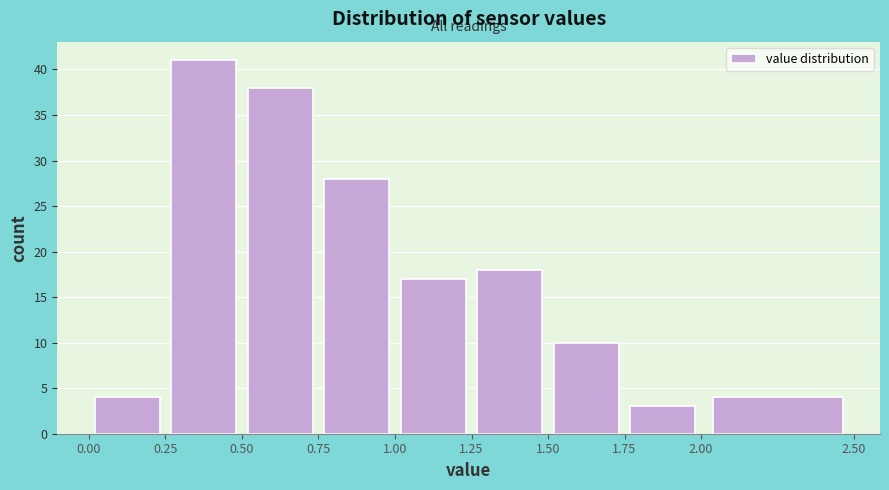

What is the height of the bar covering 1.00 to 1.25 on the x-axis? The values are not printed on the chart, so give them approximately, as read against the axis.

17